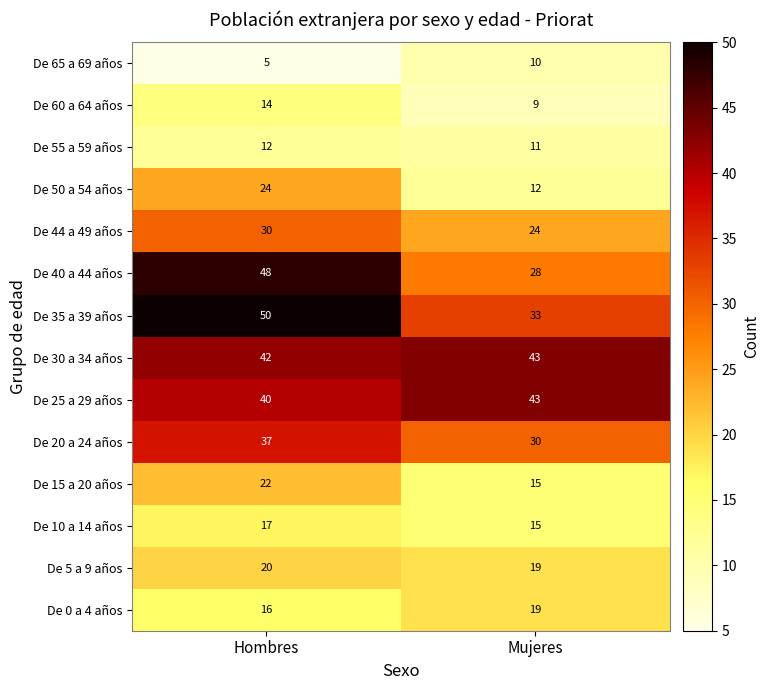

What is the difference between the highest and lowest values at Hombres?

45